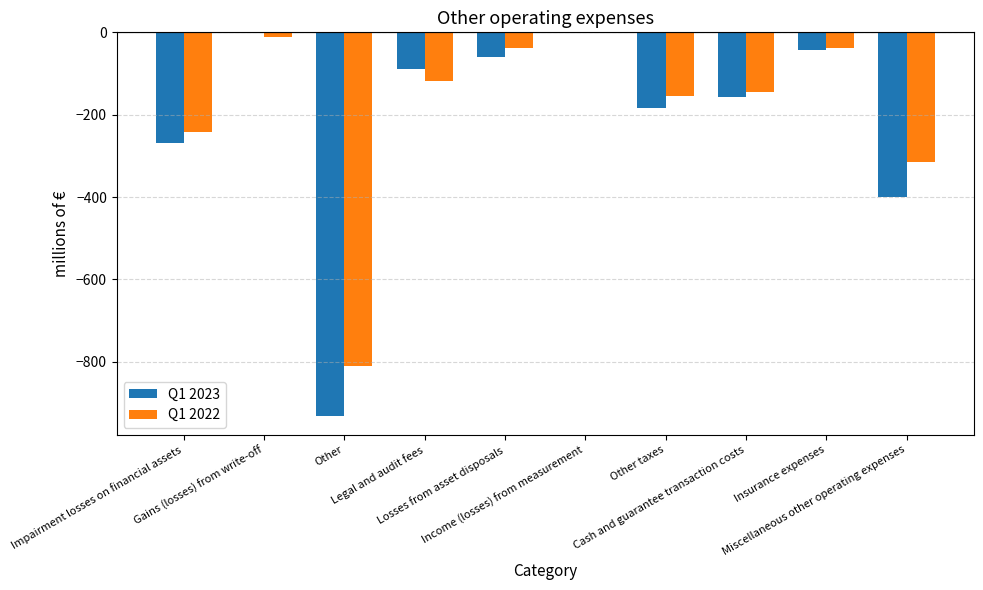

Reading right to left, extract all data points from this chart.

Q1 2023: -399	-44	-156	-183	0	-59	-90	-931	0	-270
Q1 2022: -315	-39	-144	-154	-2	-39	-118	-811	-12	-241